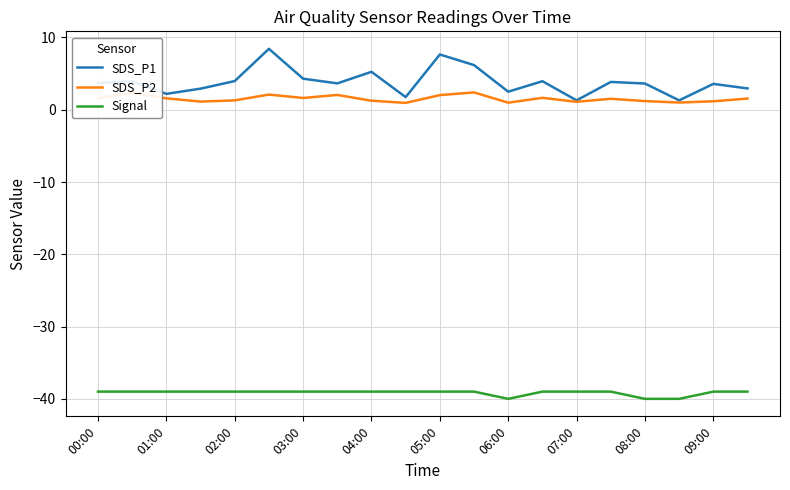

What is the smallest value displayed?

-40.0